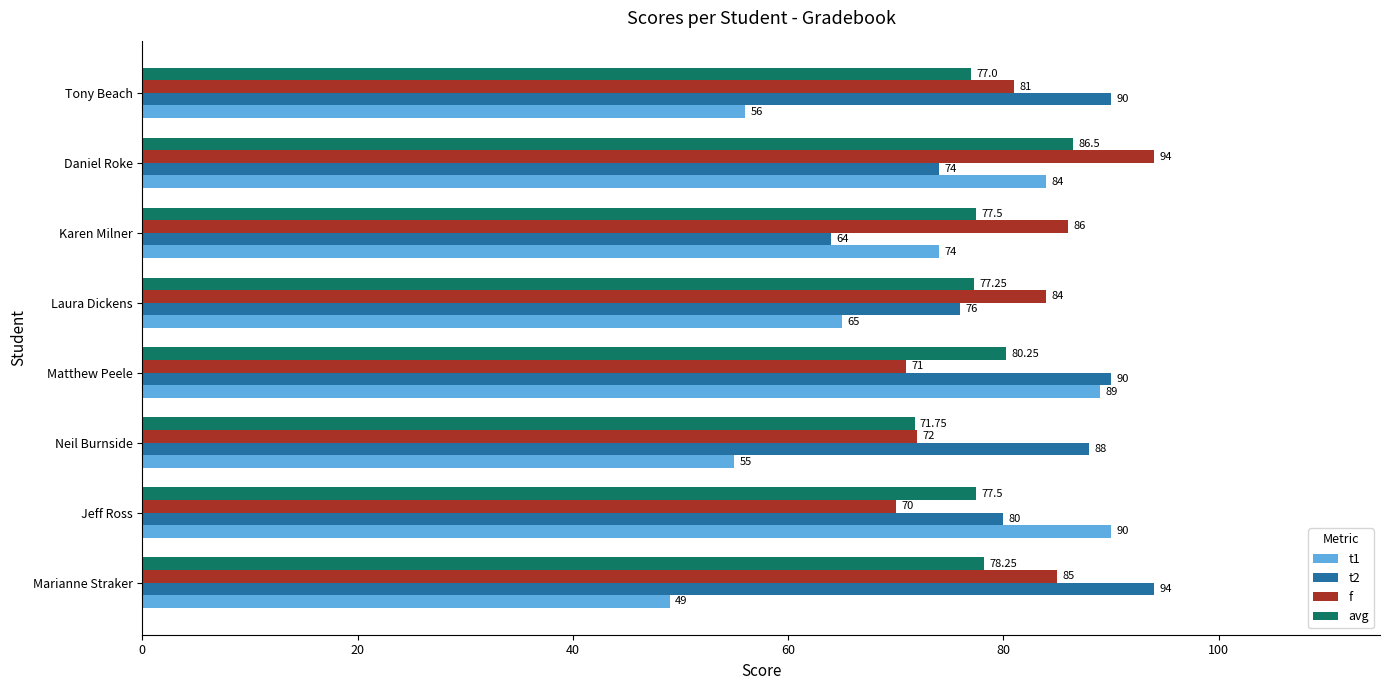

How many series are shown in this chart?

4